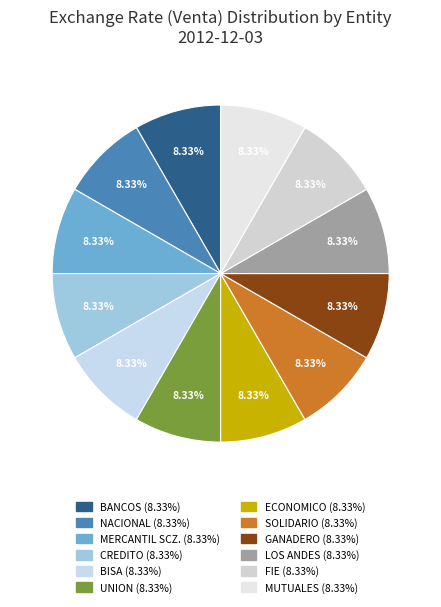

Is the sum of BANCOS and FIE greater than half?

No